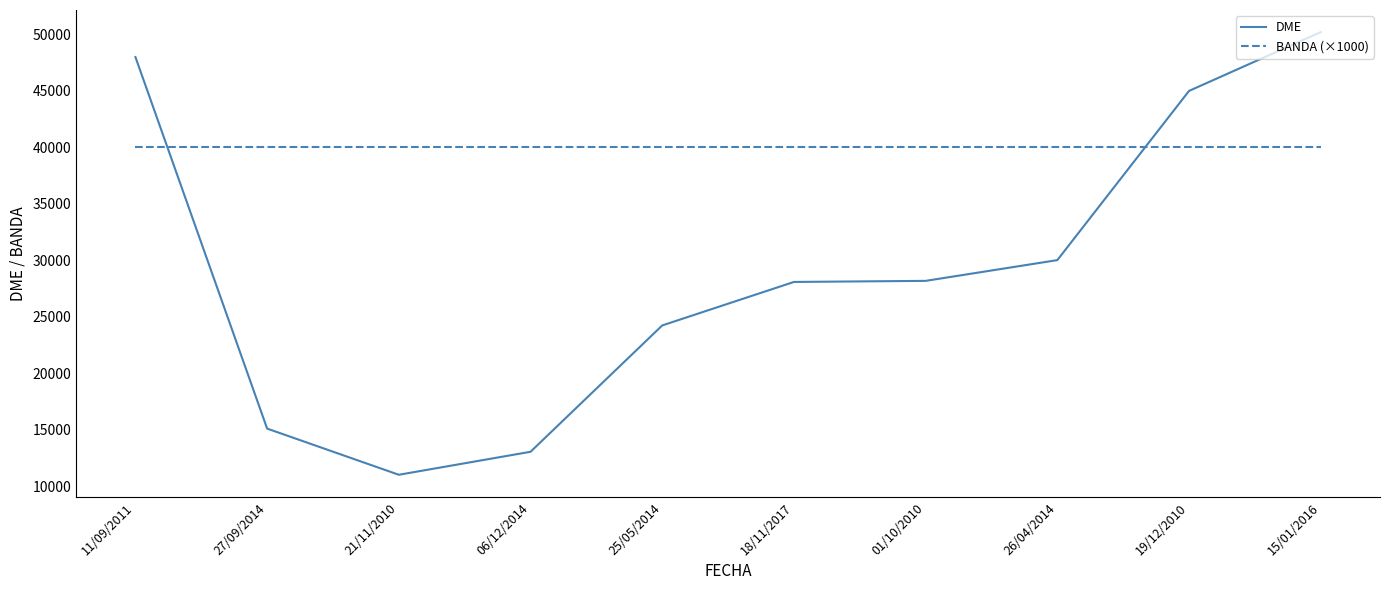

Which series ends up on top after the final intersection of DME and BANDA (×1000)?

DME